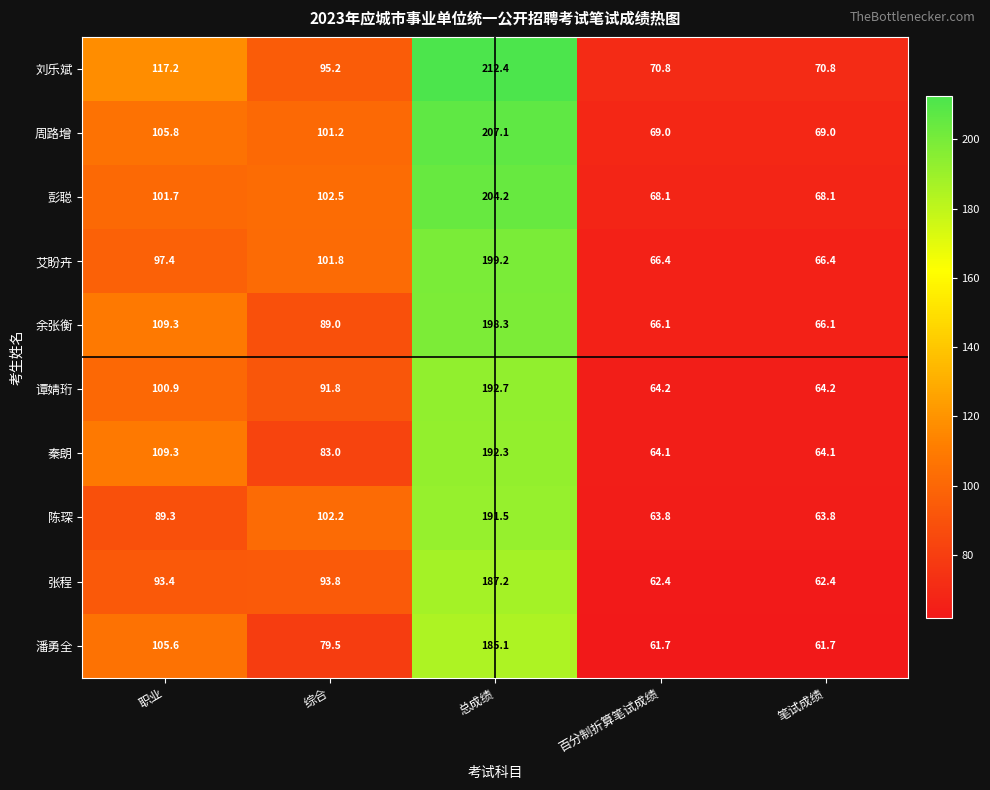

What is the difference between the maximum and minimum values in the 陈琛 series?

127.7